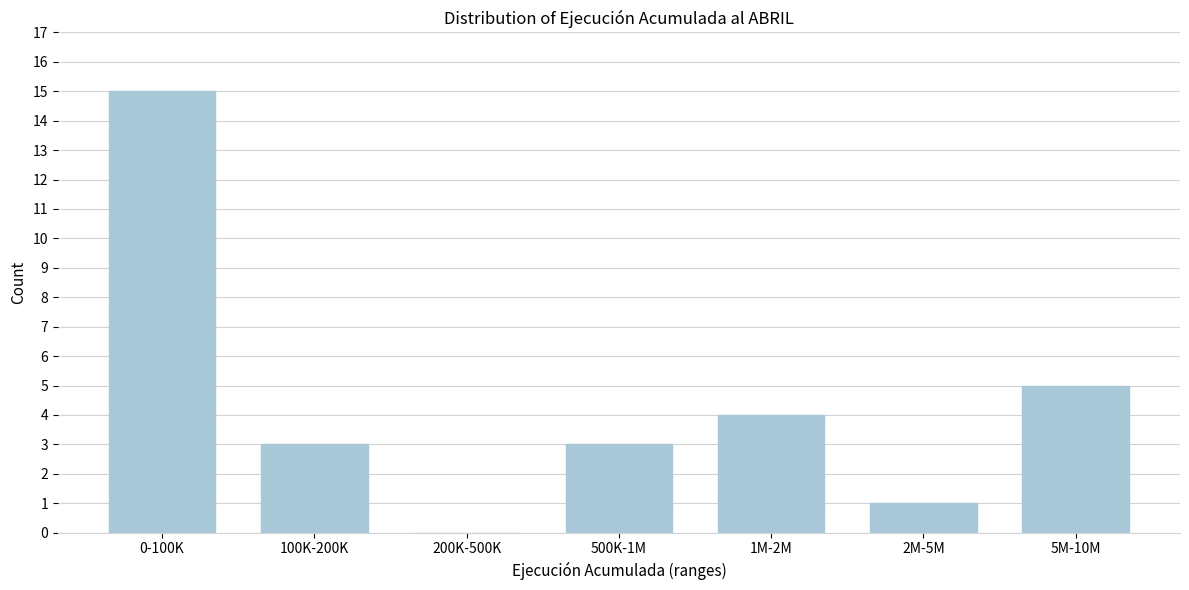

Reading left to right, transcribe all the data shown in this chart.

0-100K=15	100K-200K=3	200K-500K=0	500K-1M=3	1M-2M=4	2M-5M=1	5M-10M=5